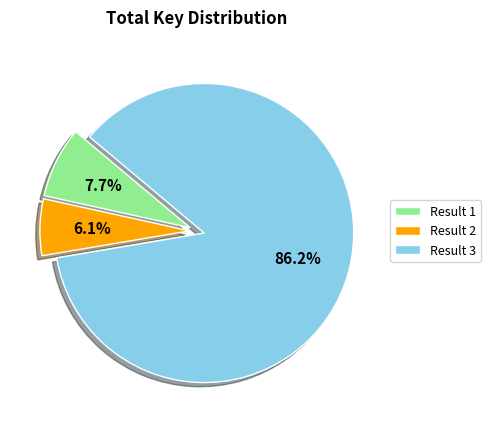

Which slice represents more than half of the pie?

Result 3